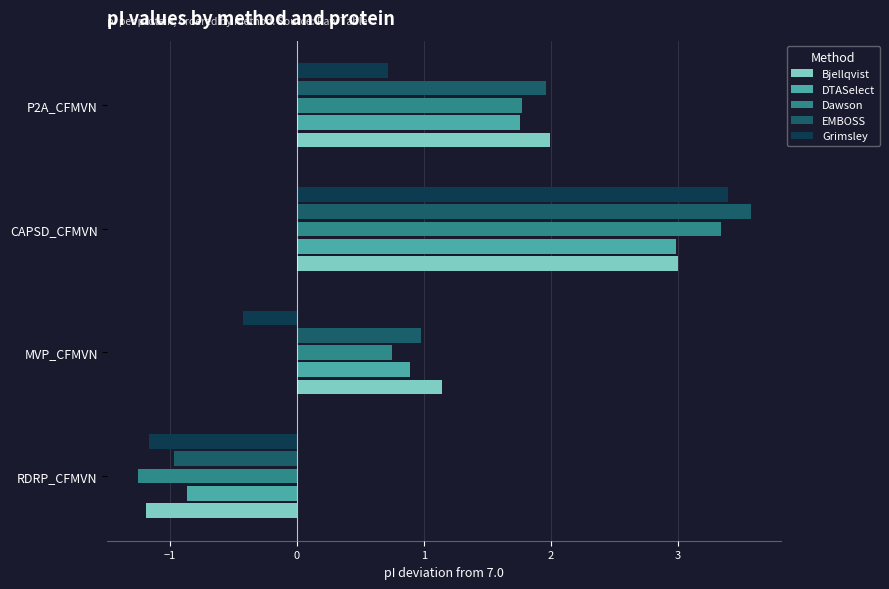

What is the difference between the maximum and second lowest values in the DTASelect series?

2.1